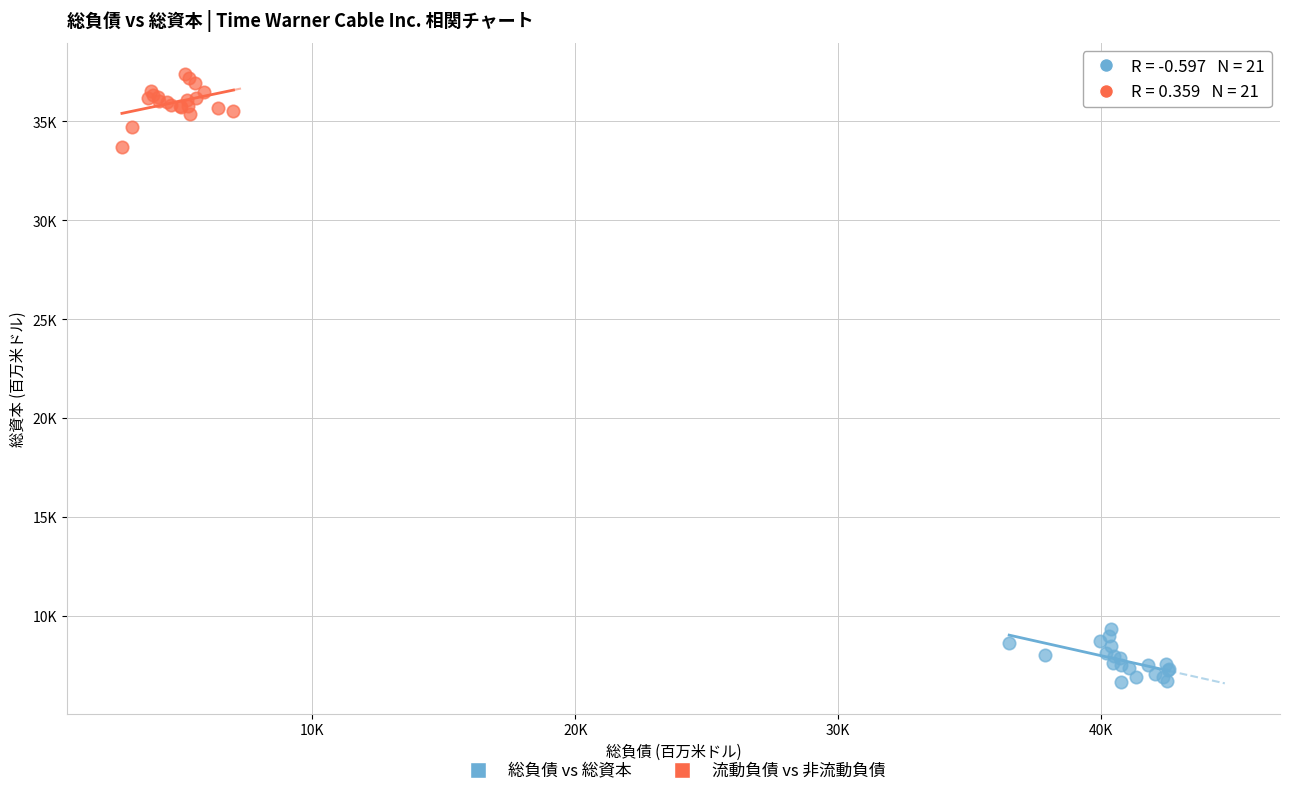

What are all the series names shown in the legend?

総負債 vs 総資本, 流動負債 vs 非流動負債